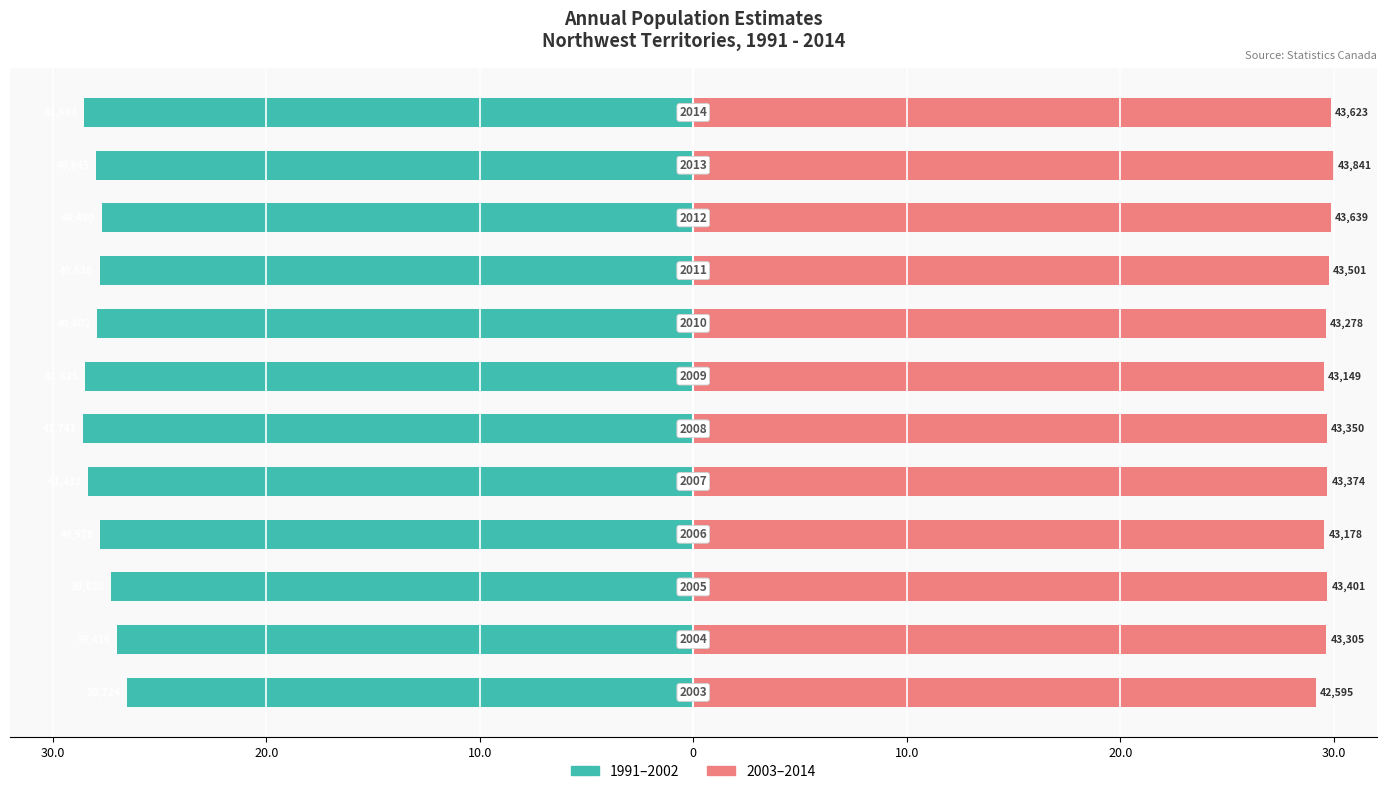

What is the difference between the maximum and minimum values in the 1991–2002 series?

2.1